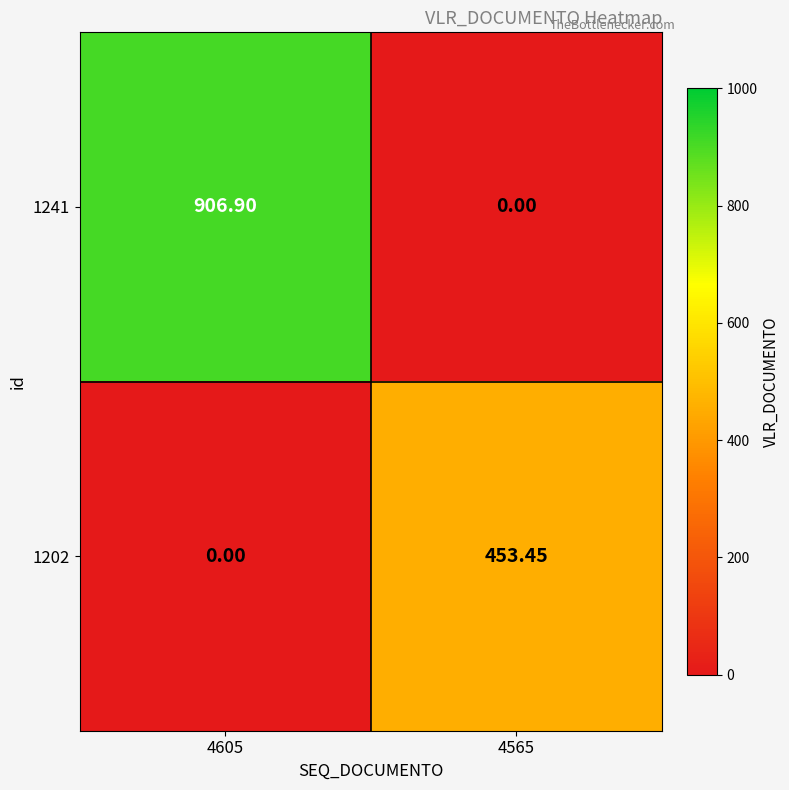

Is the value of 1202 at 4605 greater than the value of 1241 at 4605?

No